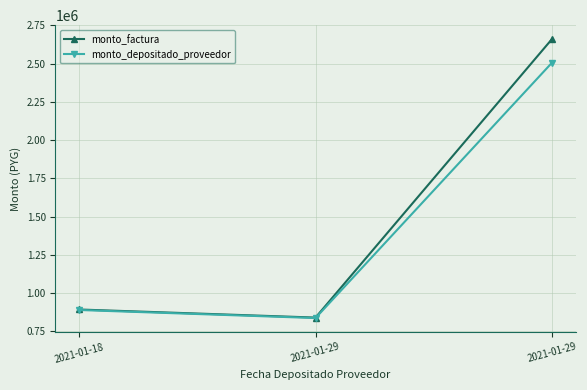

Reading left to right, list all the values displayed in this chart.

monto_factura: 893068	840250	2660158
monto_depositado_proveedor: 889820	837195	2505675